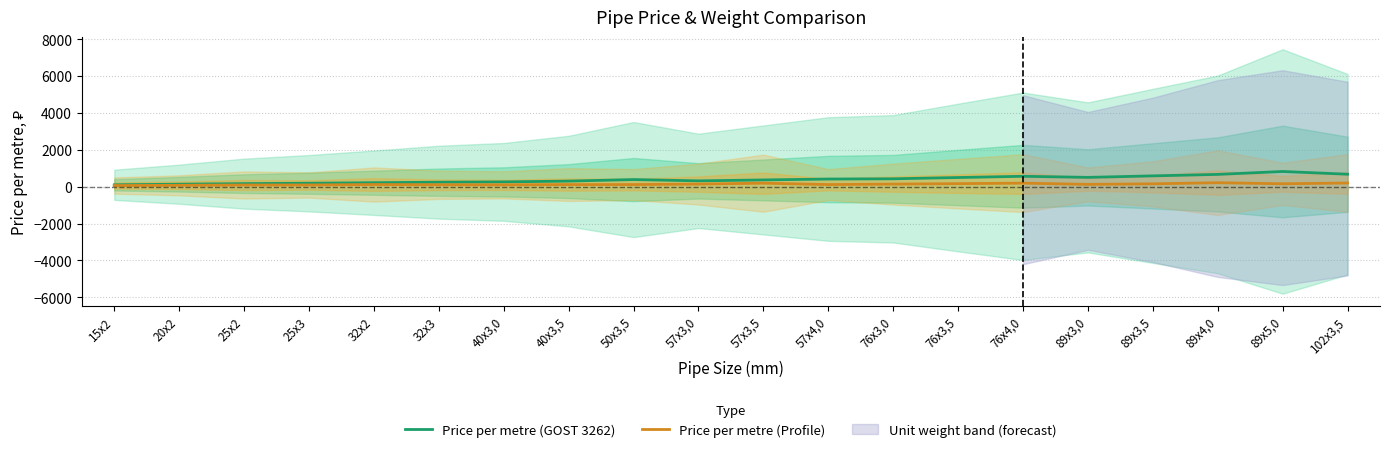

Is this an area chart (filled region under the line)?

No